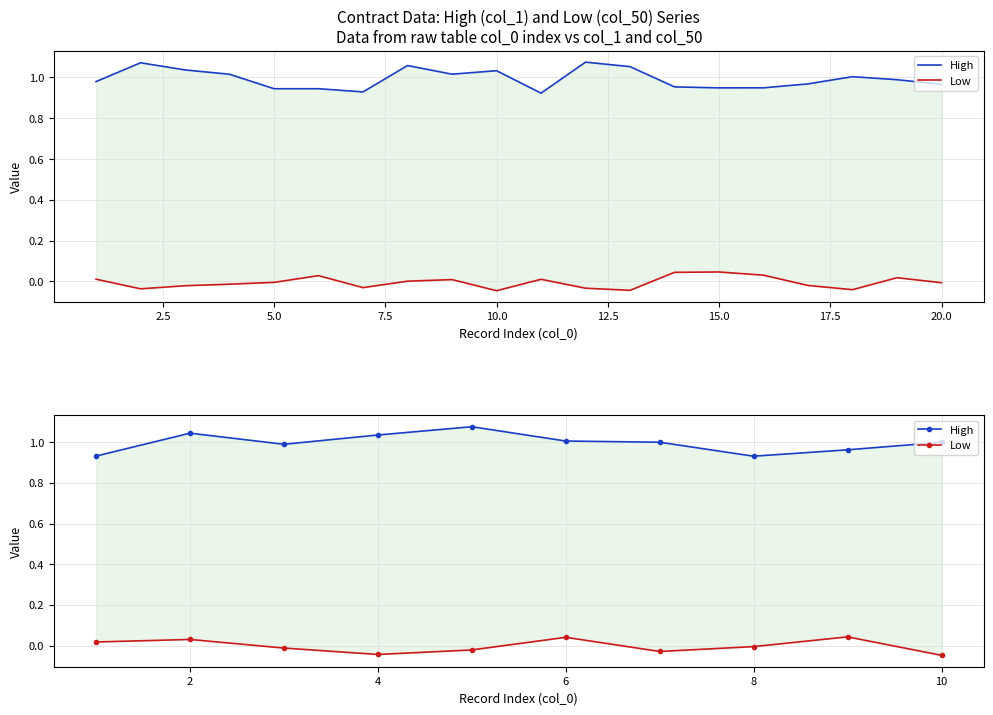

What is the difference between the highest and lowest values at 5.0?

1.0